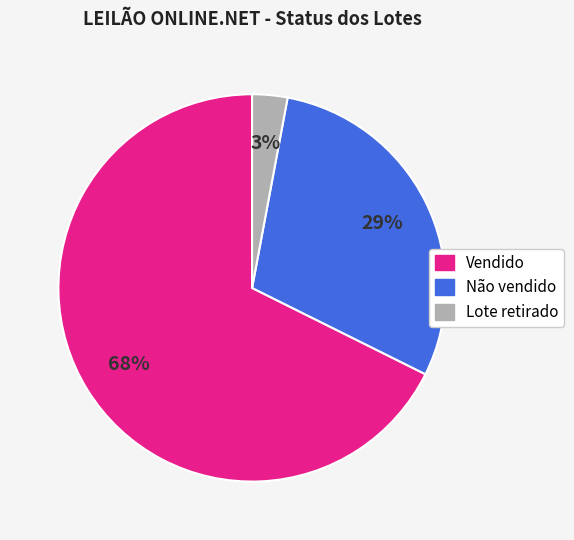

To the nearest percent, what is the average slice percentage?

33%